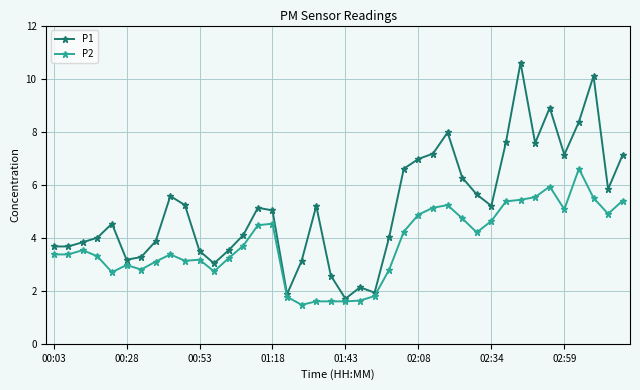

How many categories are shown in the chart?

40